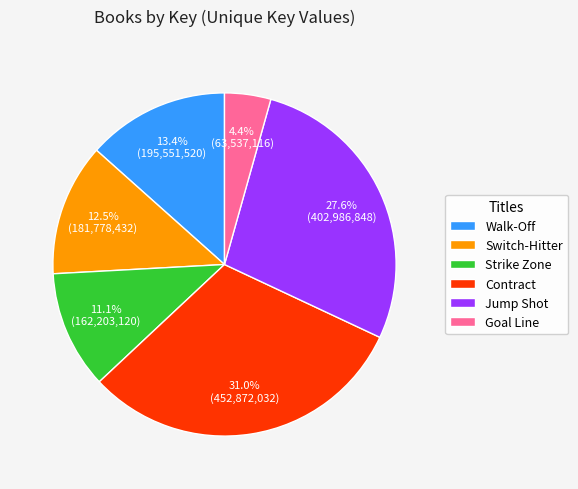

How many slices are in this pie chart?

6